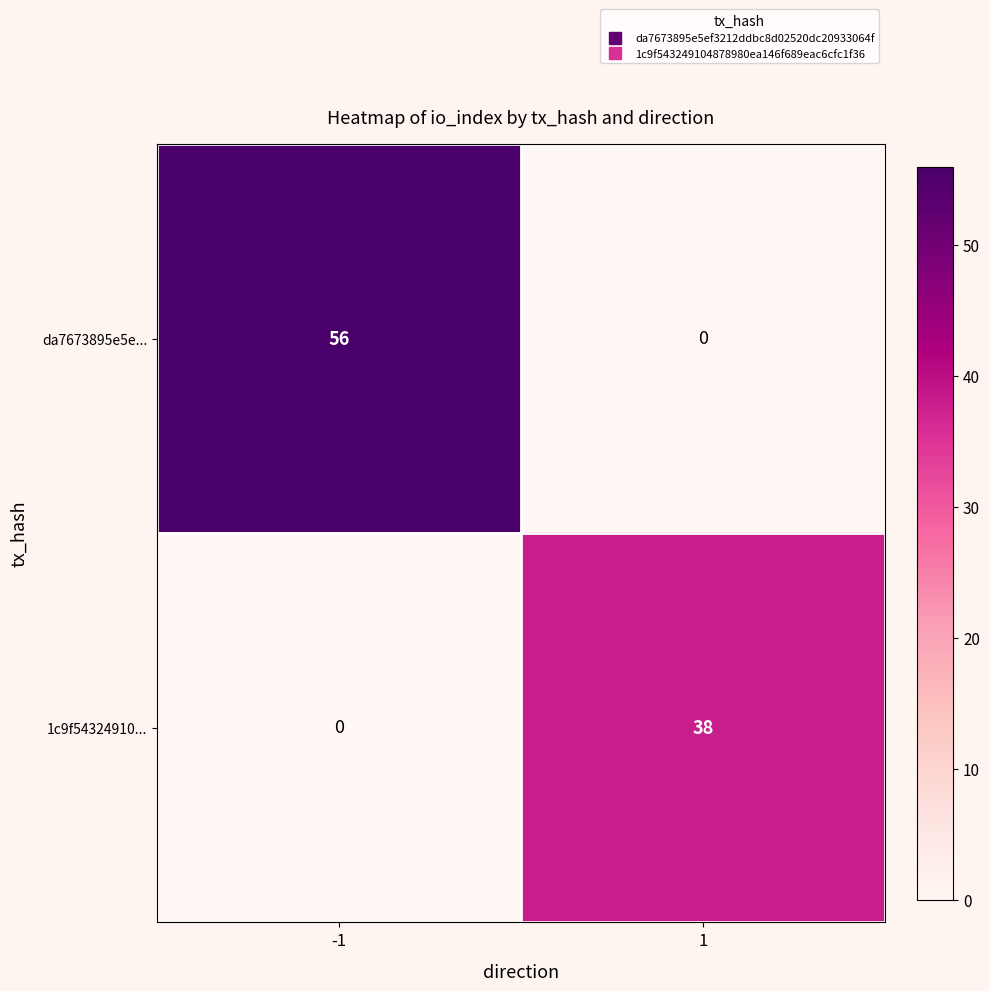

Rank the series at -1 from lowest to highest value.

1c9f54324910..., da7673895e5e...